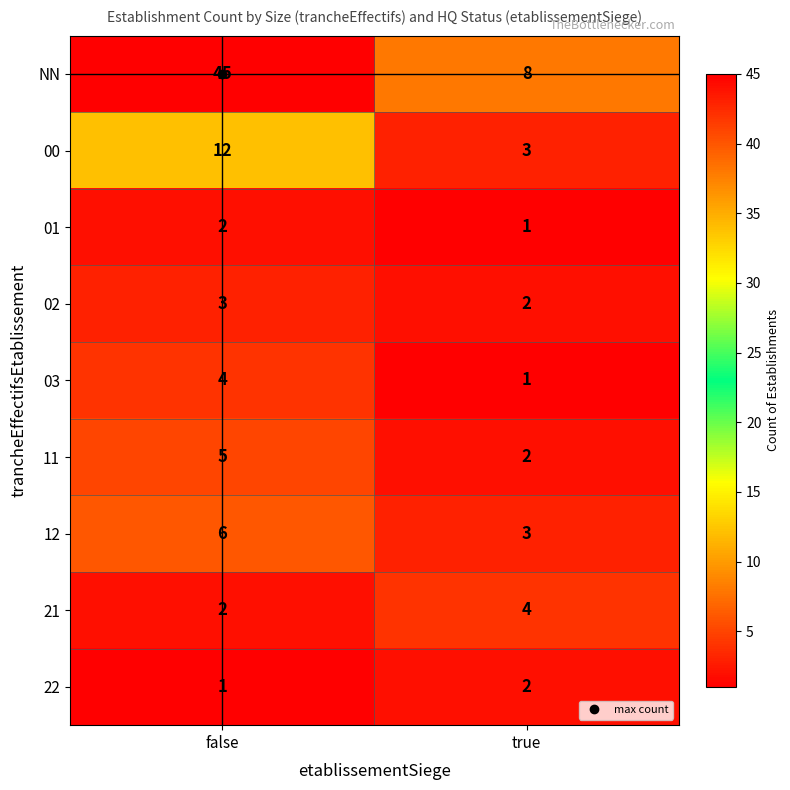

What is the difference between the highest and lowest values at false?

44